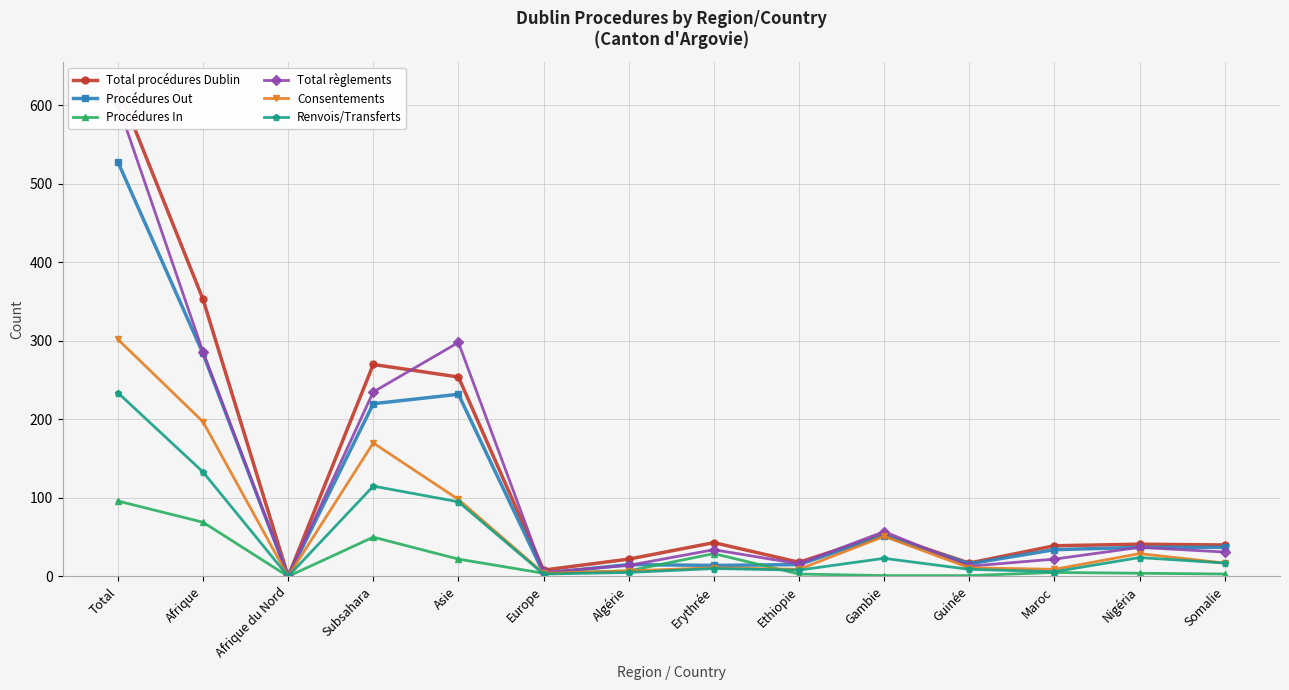

At Guinée, list the series in order from smallest to largest.

Procédures In, Renvois/Transferts, Consentements, Total règlements, Procédures Out, Total procédures Dublin